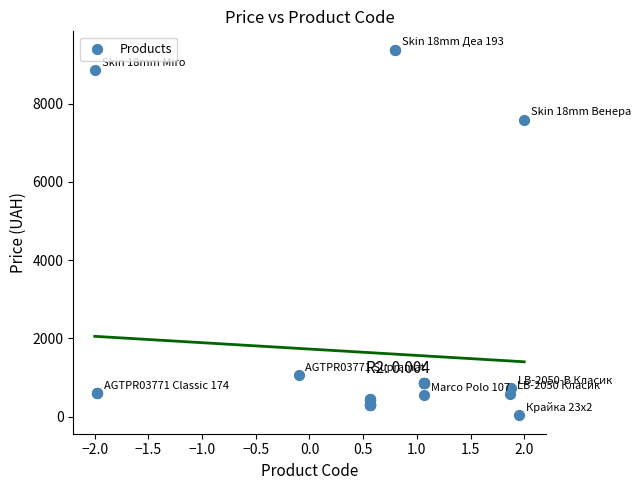

What Y value in the scatter plot is closest to 4708?

7596.5